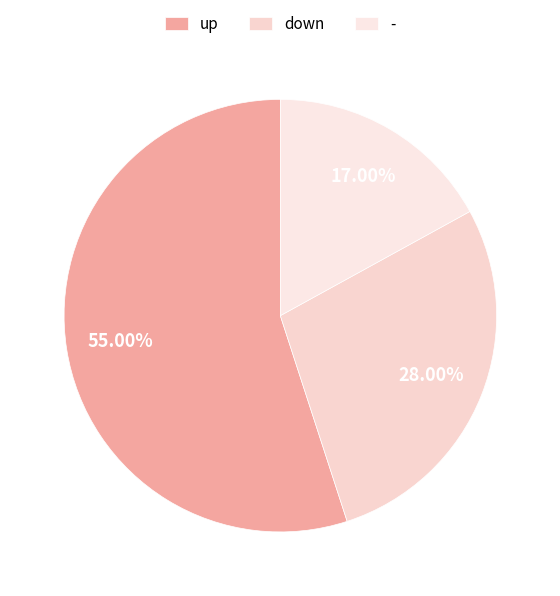

Count the number of slices in the pie.

3